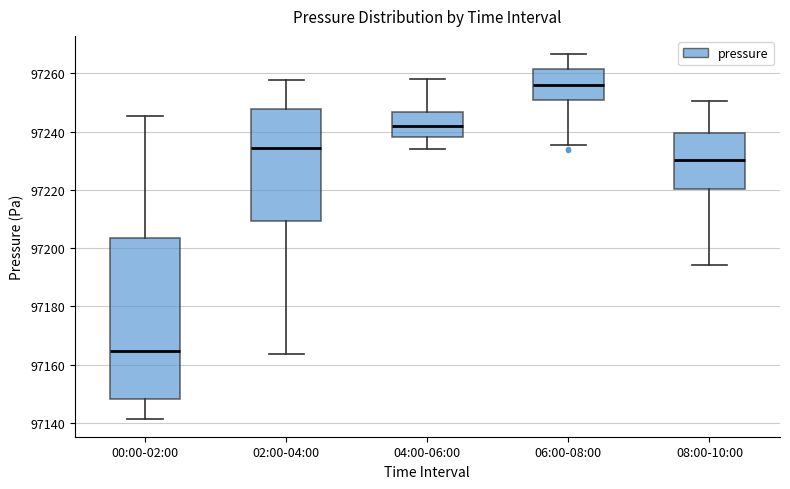

Which box's median line is the lowest?

00:00-02:00